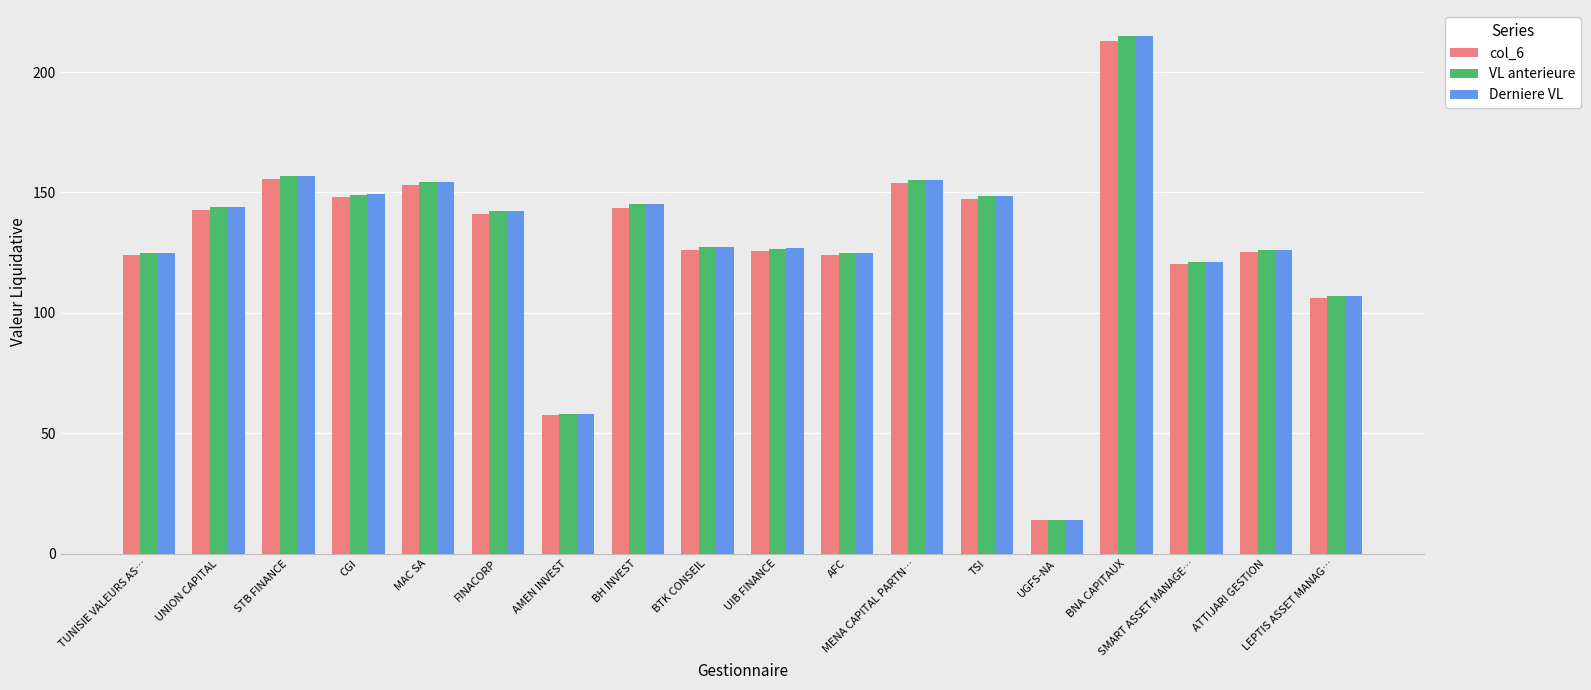

What is the highest value of the Derniere VL series?

215.1